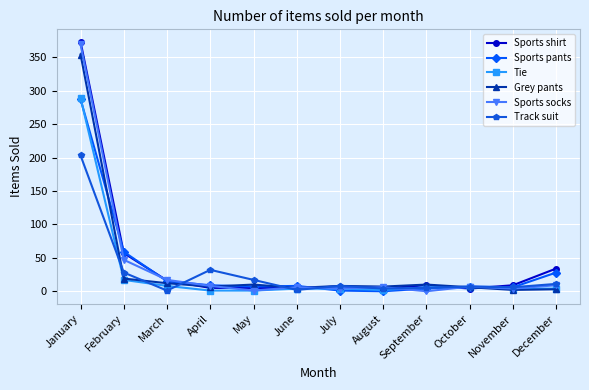

Between February and November, which series saw the biggest shift?

Sports pants